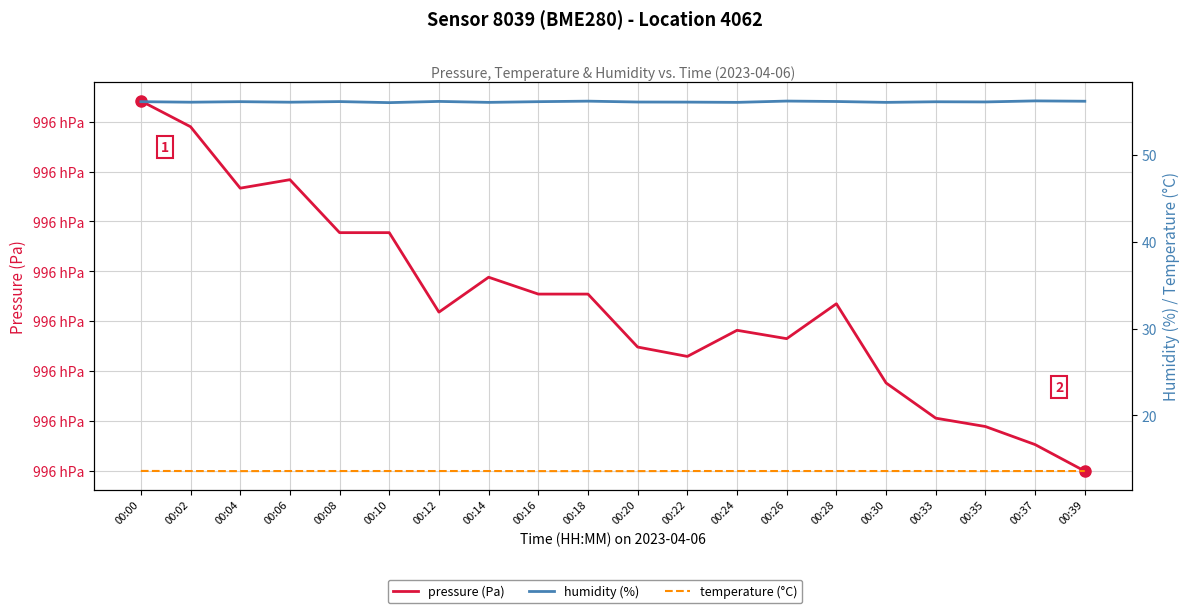

What are all the series names shown in the legend?

pressure (Pa), humidity (%), temperature (°C)